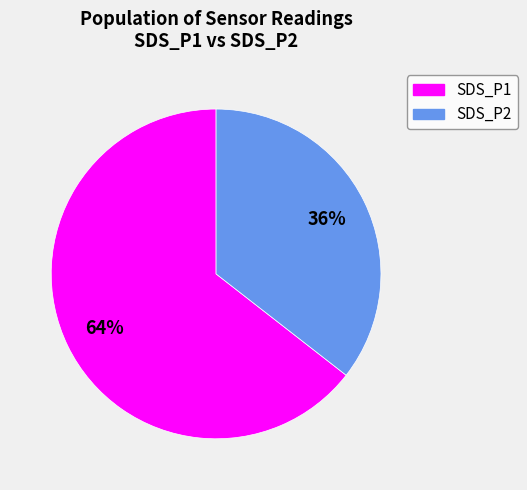

Is there any slice that represents more than half of the pie?

Yes